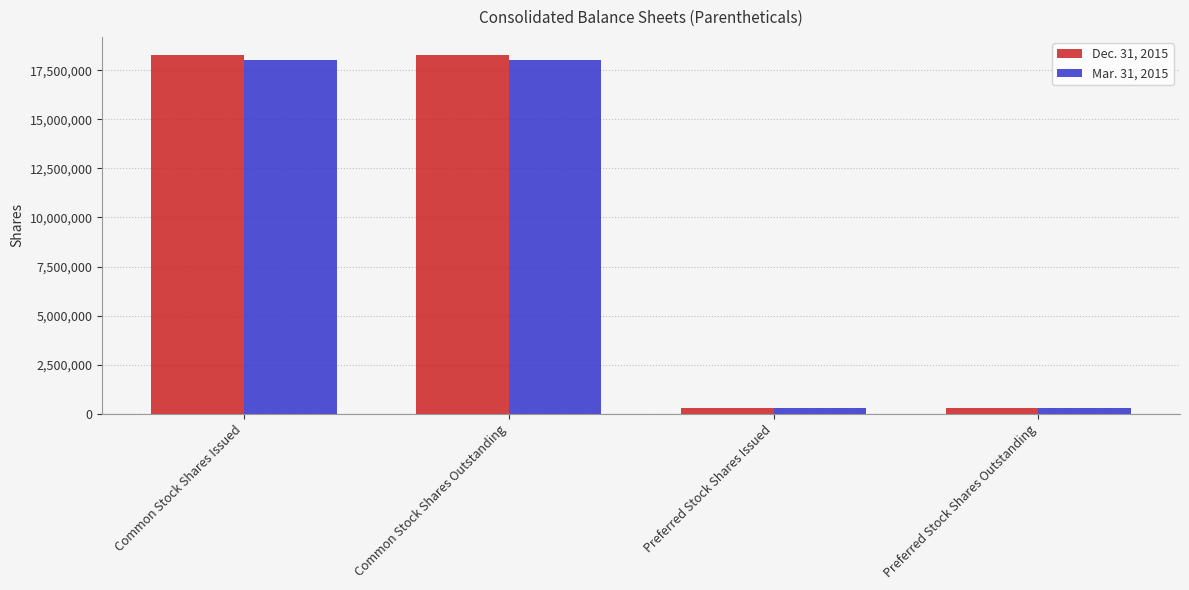

What is the total value across all series at Common Stock Shares Outstanding?

36316435